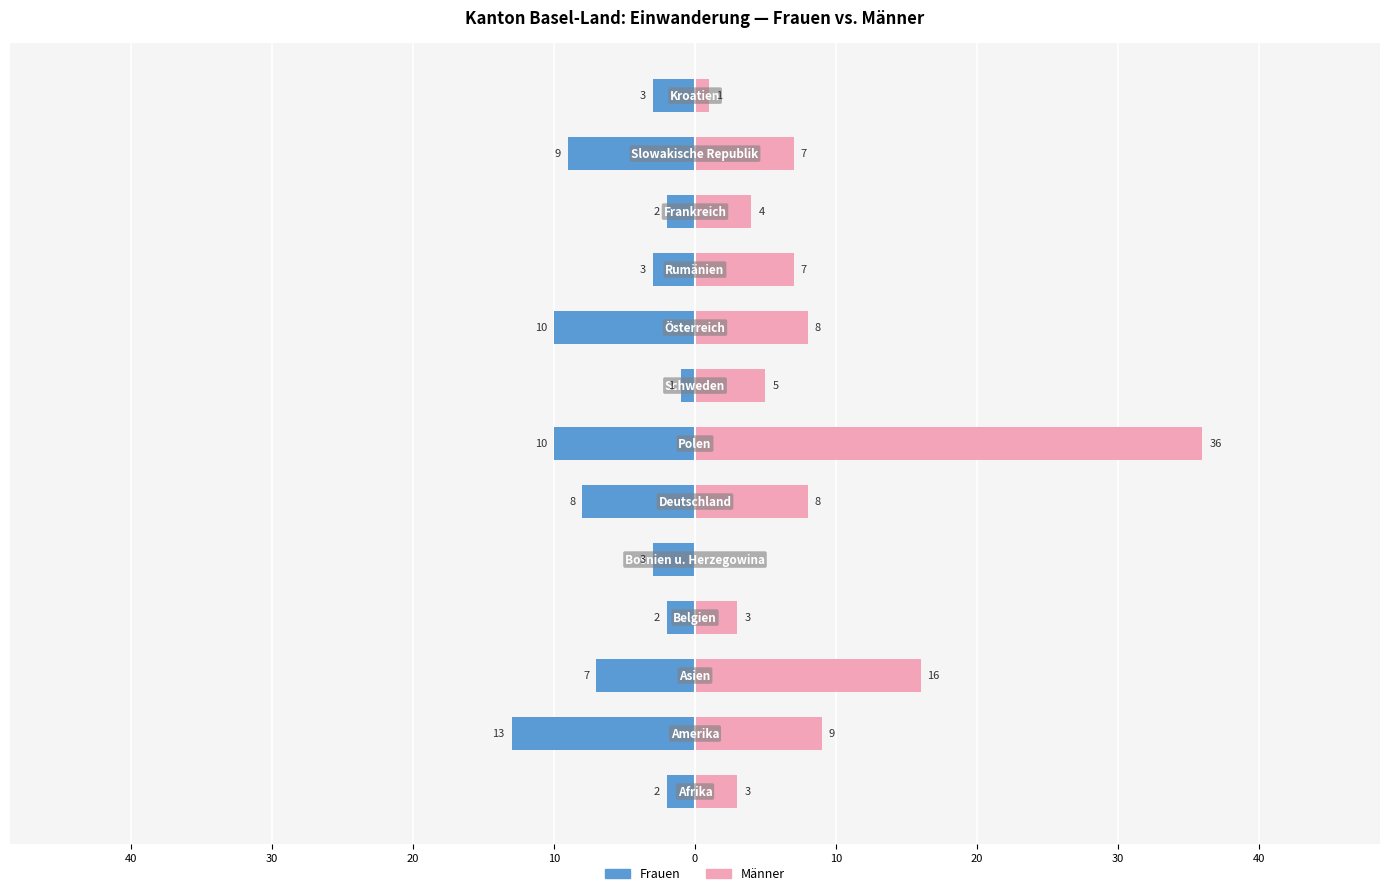

Between 0 and 30, which series saw the biggest shift?

Männer